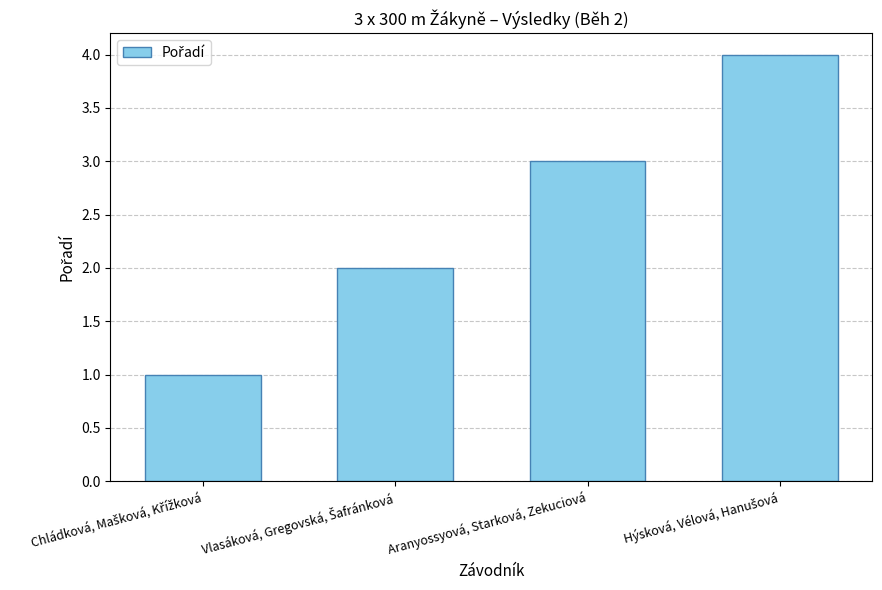

What is the greatest value displayed?

4